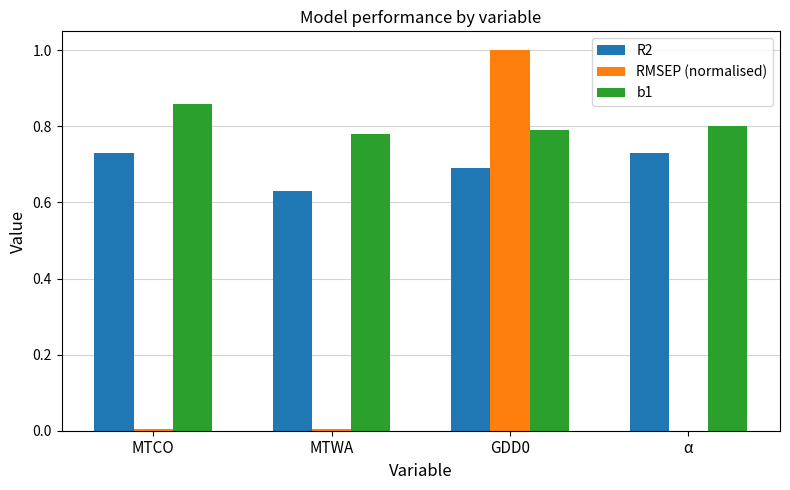

Where is b1 nearest to the value 0?

MTWA